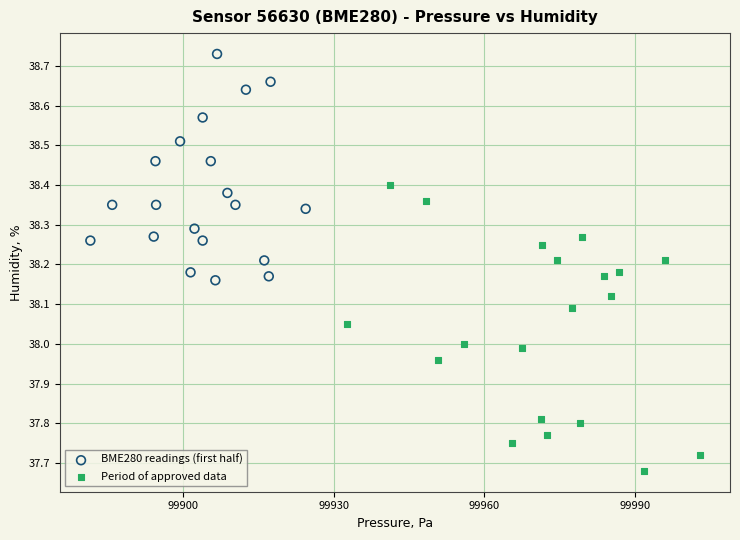

Which series has the largest Y range (max minus min)?

Period of approved data